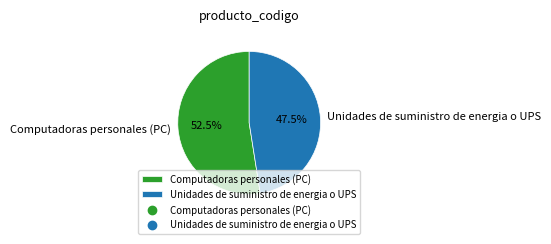

Does Unidades de suministro de energia o UPS represent more than half of the total?

No